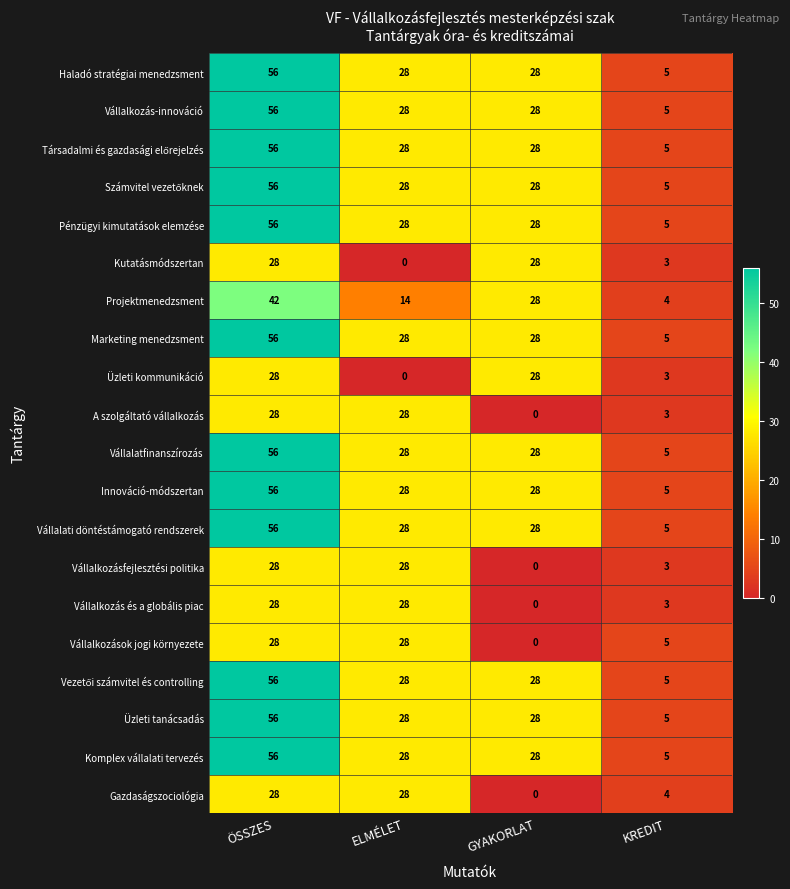

Where is Vállalkozás és a globális piac nearest to the value 14?

KREDIT